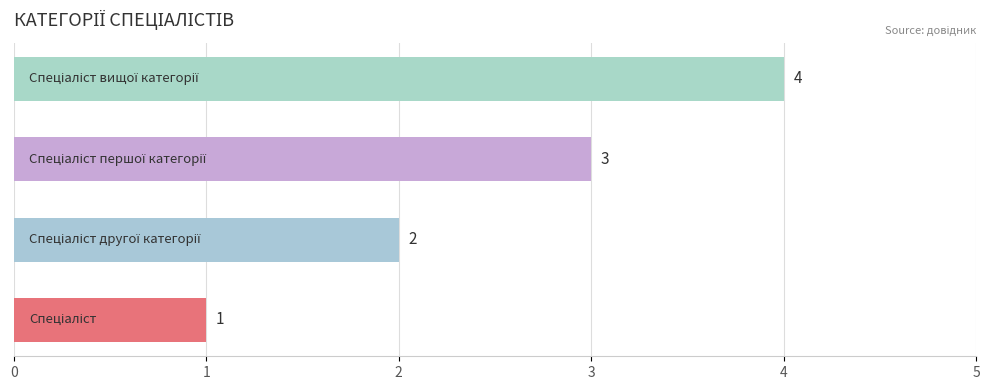

How many values are between 2 and 4?

3